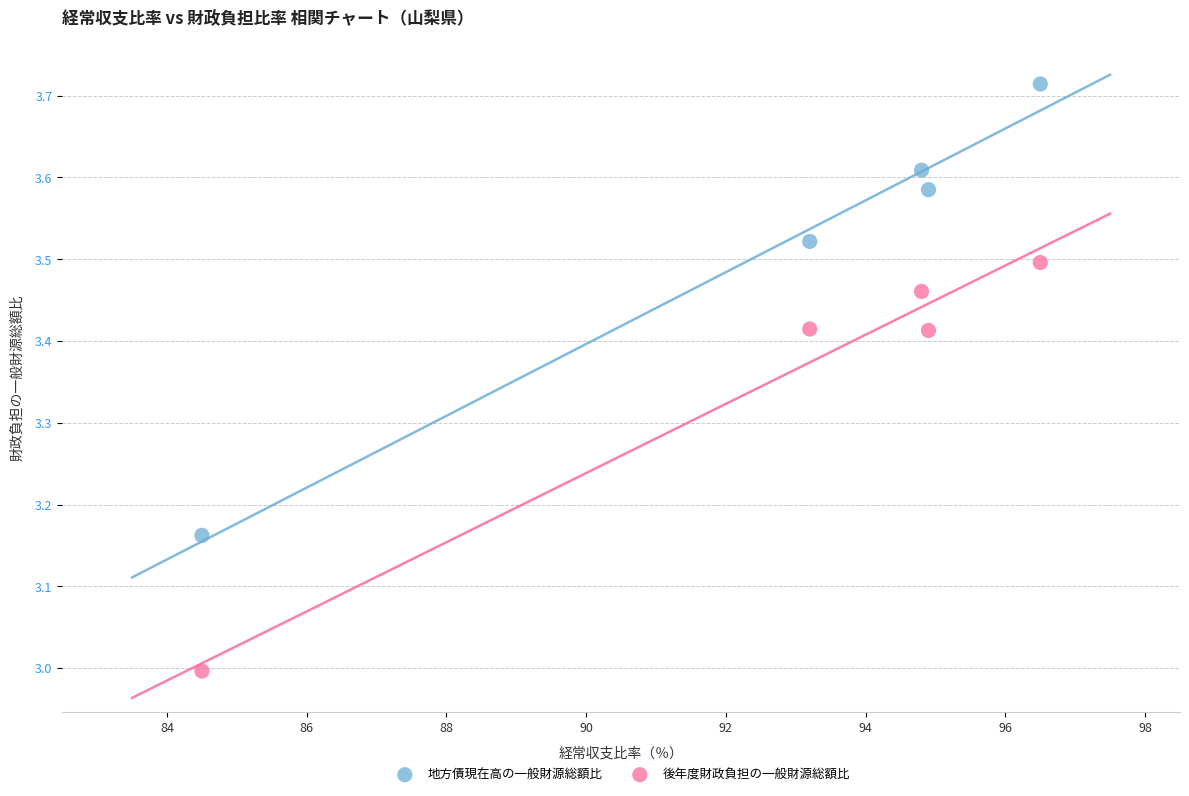

Which series reaches the minimum Y coordinate?

後年度財政負担の一般財源総額比